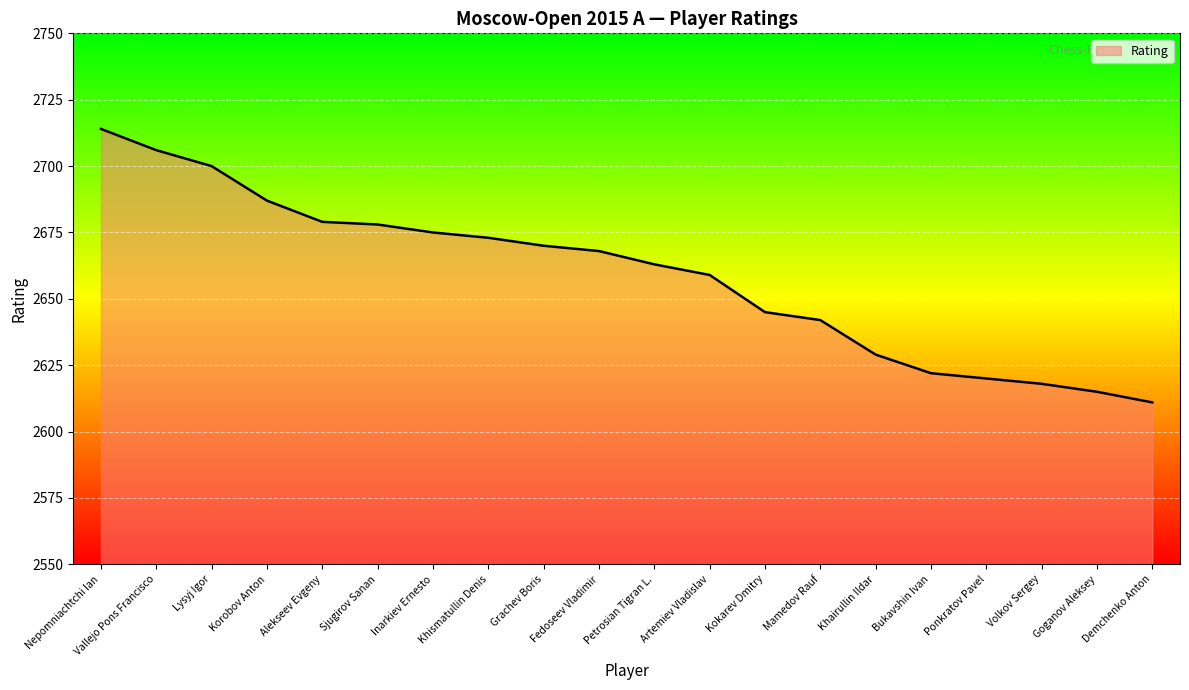

Between Sjugirov Sanan and Bukavshin Ivan, which is larger?

Sjugirov Sanan